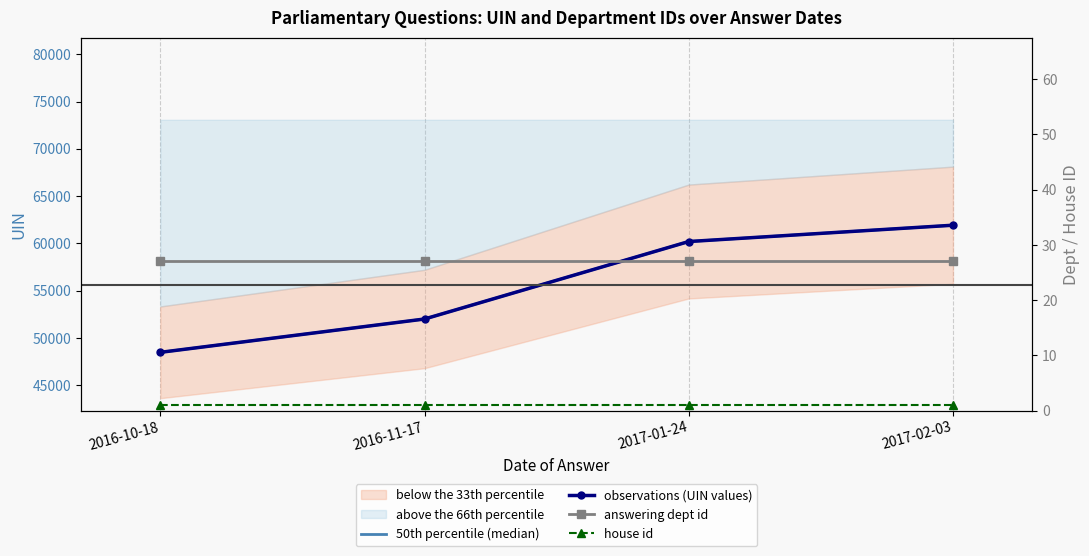

What is the minimum value shown in the chart?

1